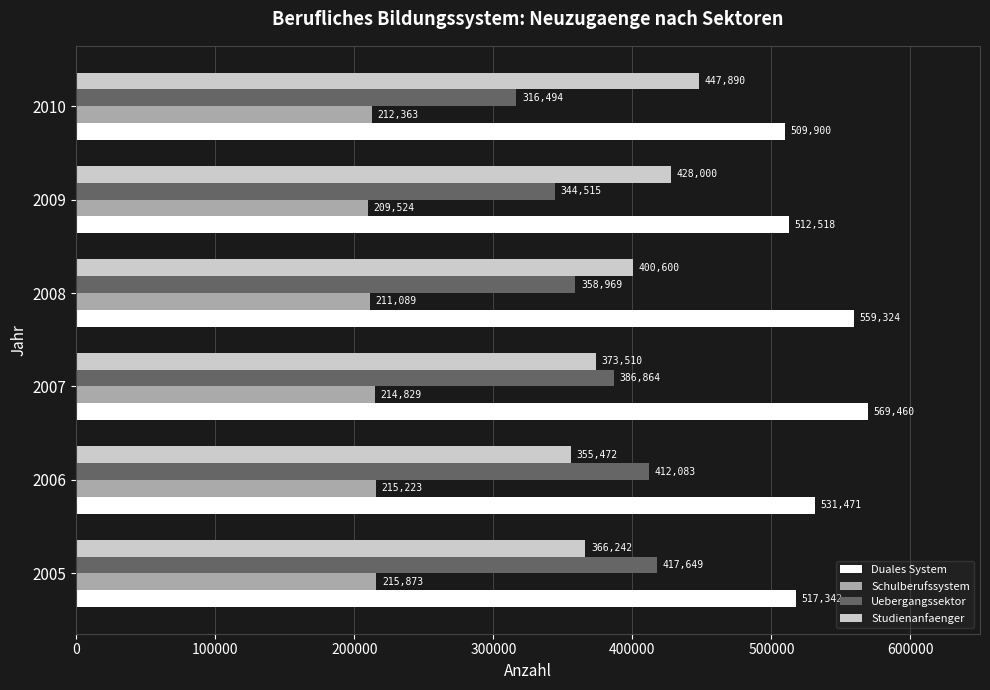

What is the sum of the Studienanfaenger values at 2008 and 2010?

848490